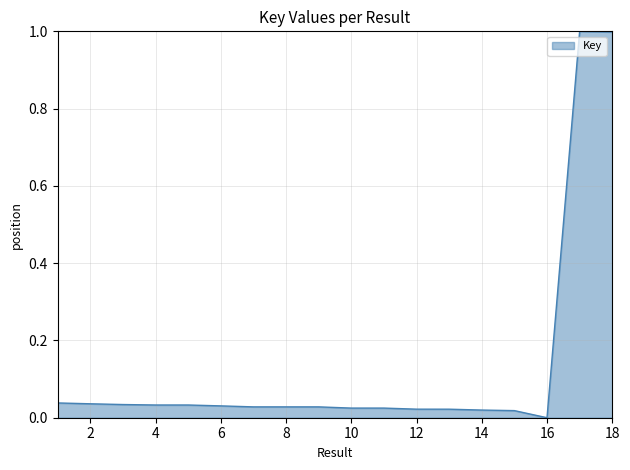

Count the number of categories in the chart.

18